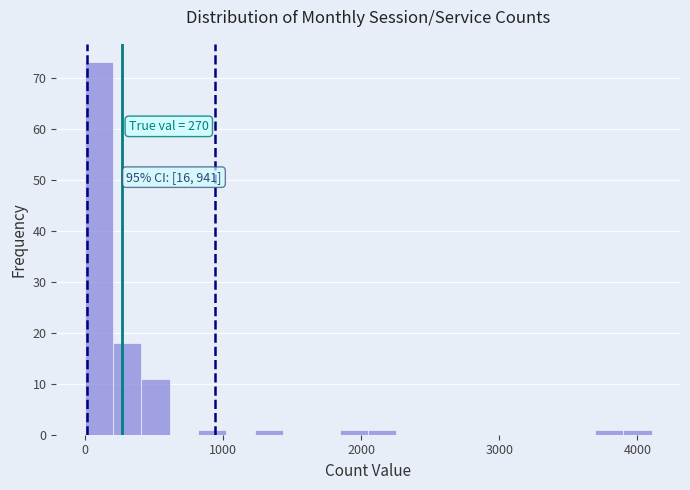

Around what value on the x-axis is the tallest bar? Give the approximate position of its centre, as read against the axis.

100